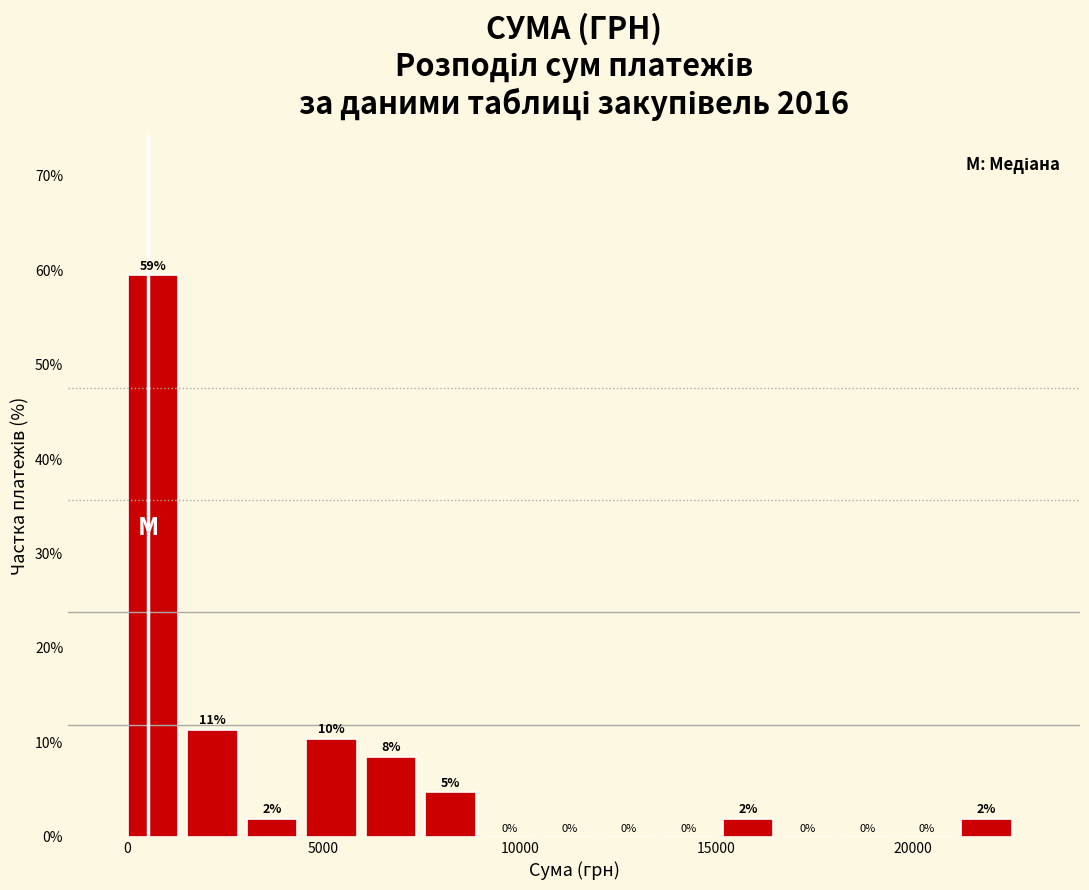

Read against the x-axis, roughly where is the centre of the tallest bar?

500